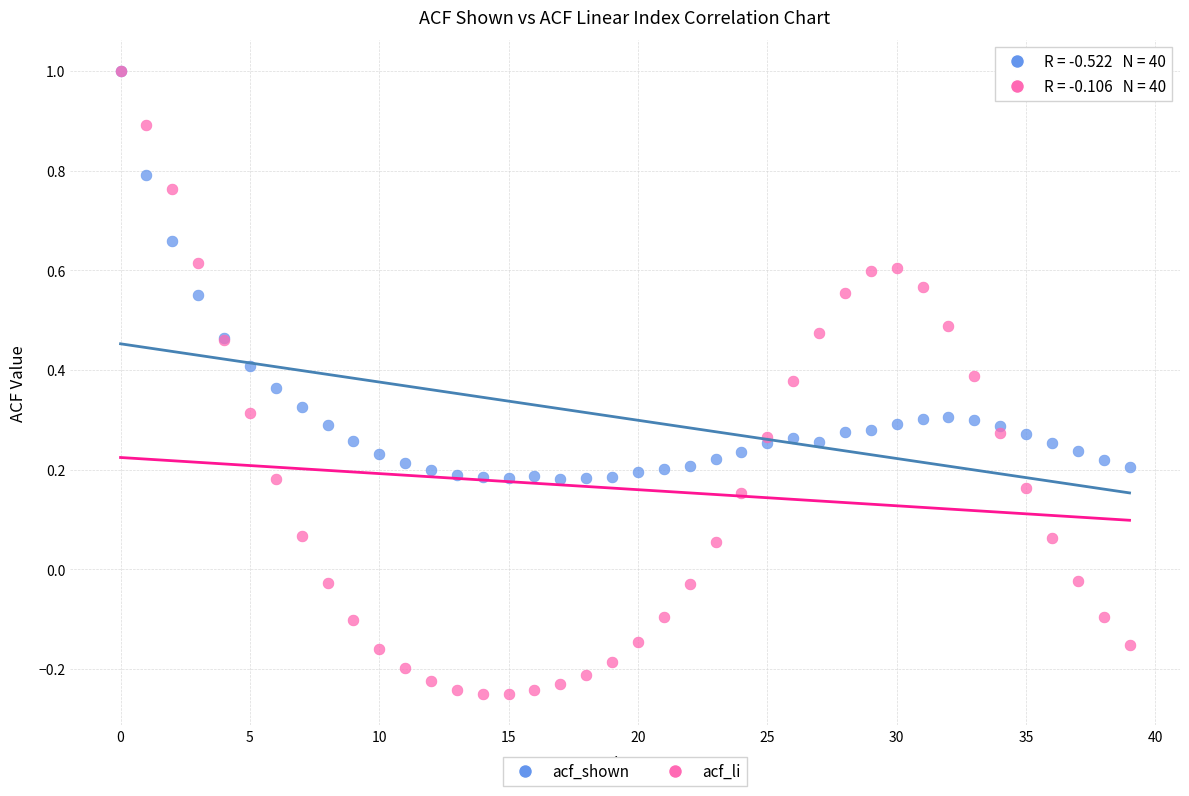

Which series contains the lowest Y value?

acf_li